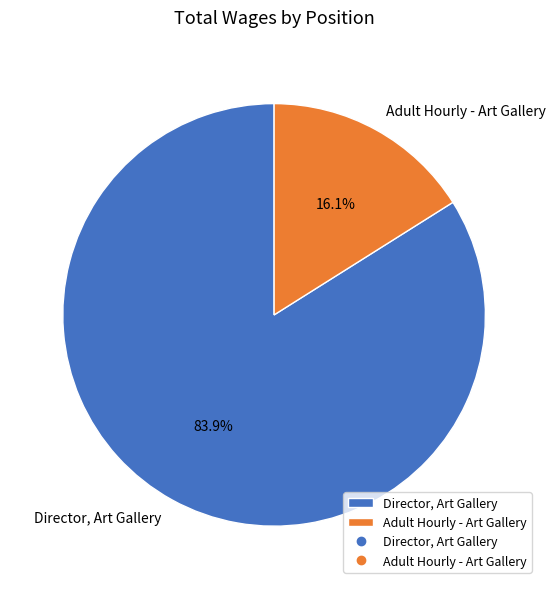

Between Director, Art Gallery and Adult Hourly - Art Gallery, which is larger?

Director, Art Gallery